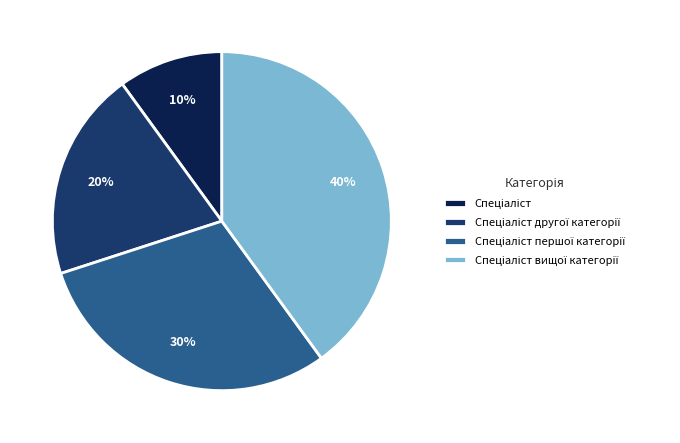

To the nearest percent, what is the difference between the largest and smallest slice percentages?

30%